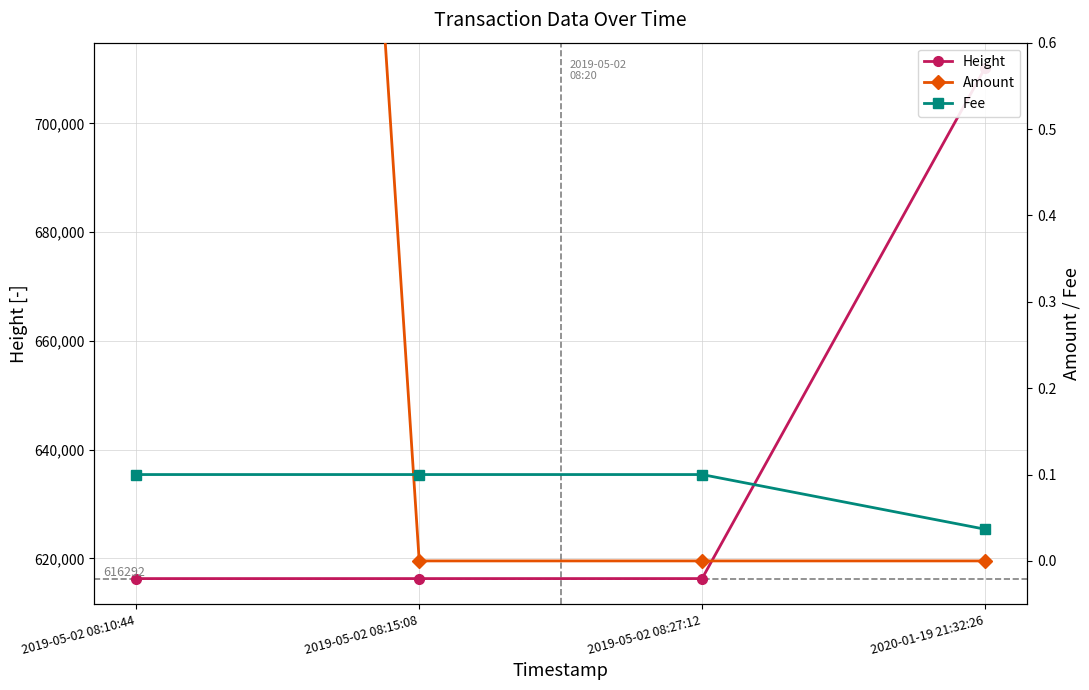

At which label does Height first exceed 616294?

2020-01-19 21:32:26